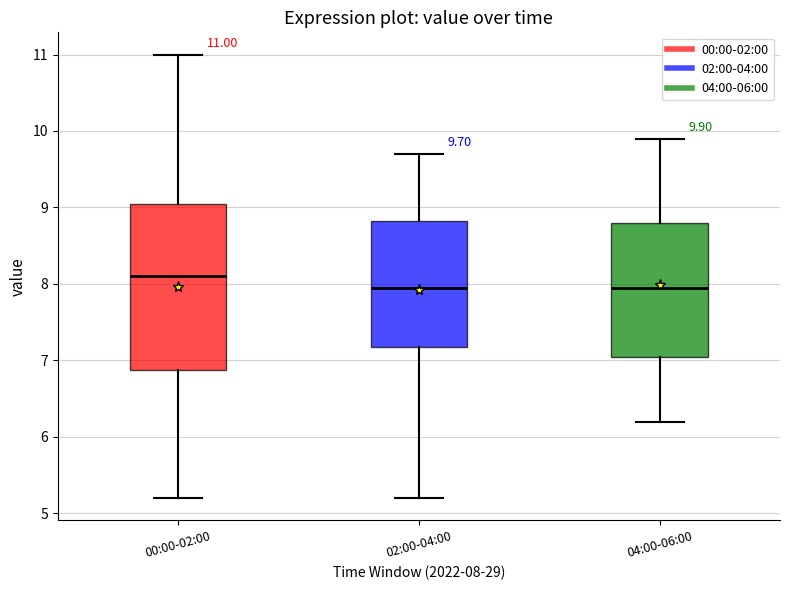

Comparing the boxes themselves (not the whiskers), which one is the tallest?

00:00-02:00